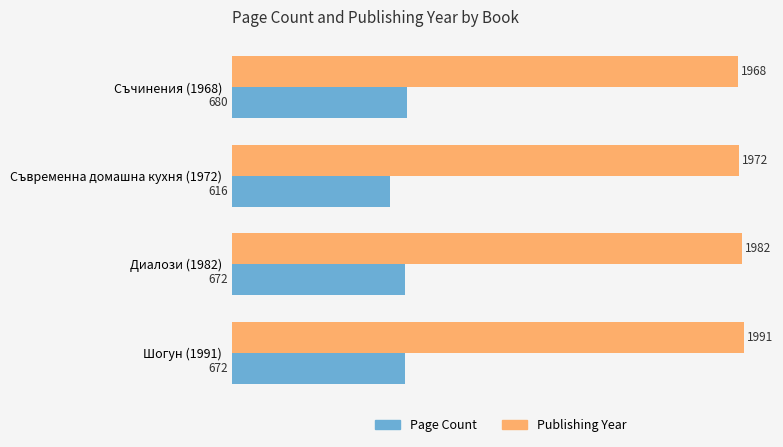

At which label does Publishing Year reach its peak?

Шогун (1991)